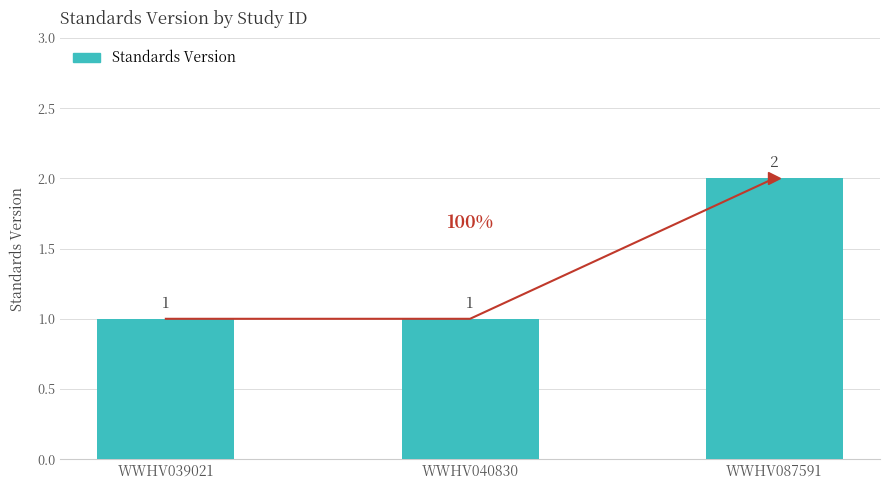

Count the values in the range 1 to 2.

3